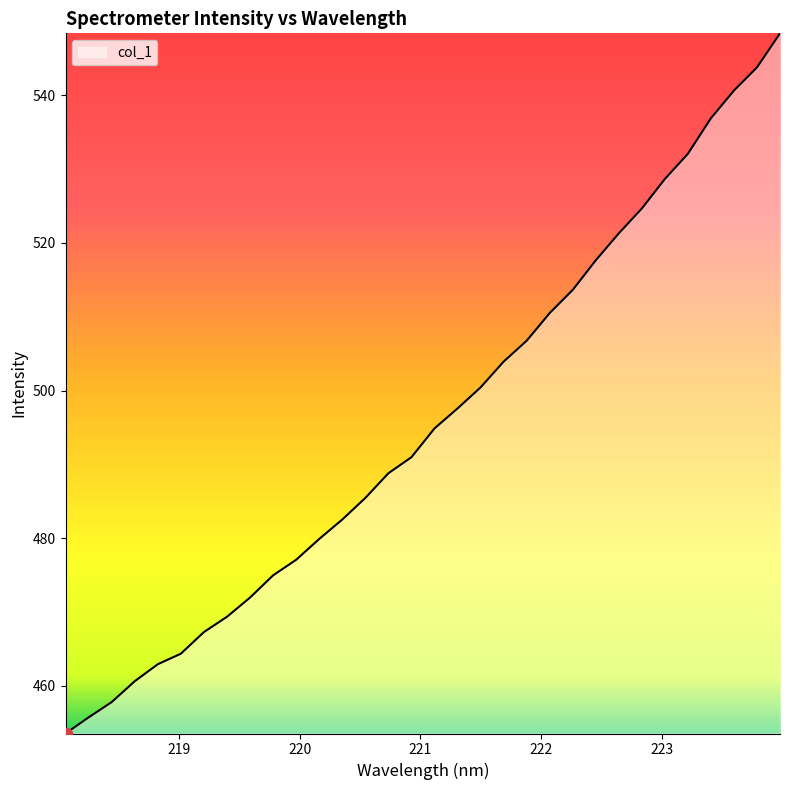

What is the greatest value displayed?

548.4